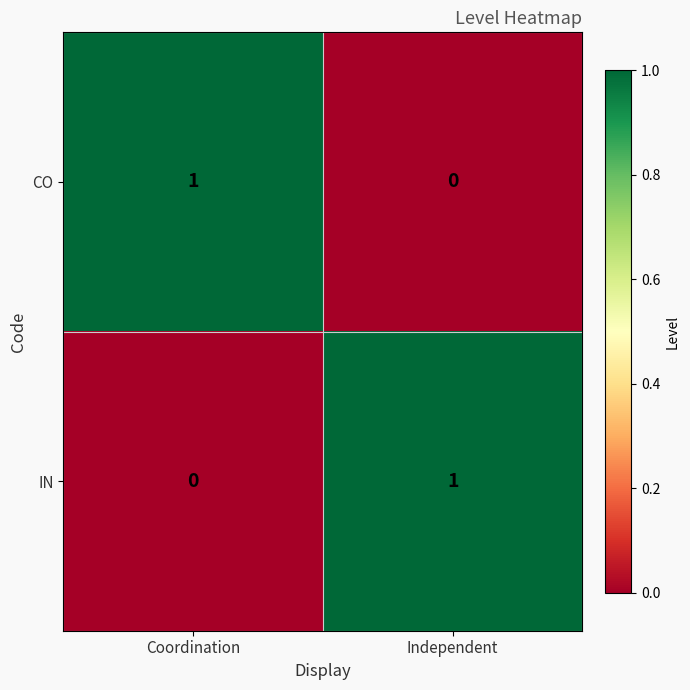

Reading left to right, list all the values displayed in this chart.

CO: 1	0
IN: 0	1